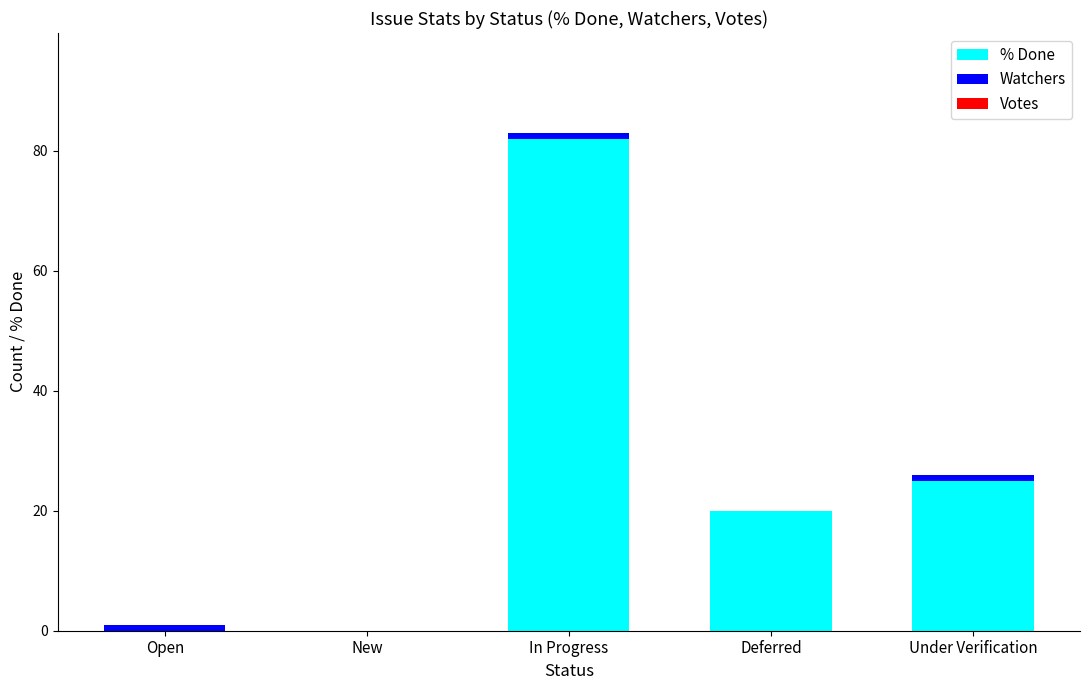

What is the sum of all % Done values?

127